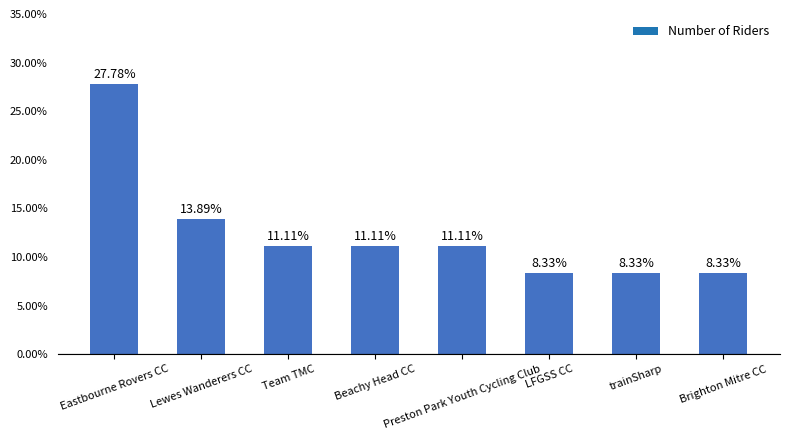

How many bars are there in total?

8